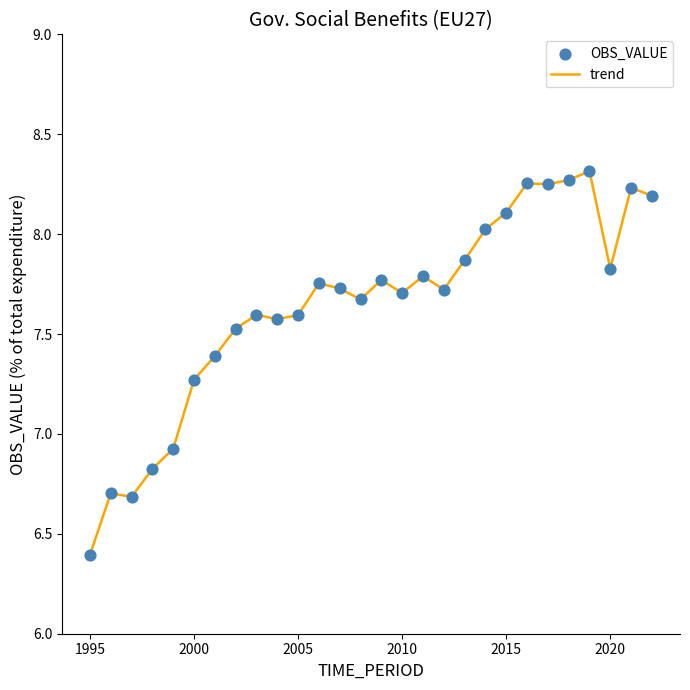

What is the smallest value displayed?

6.4